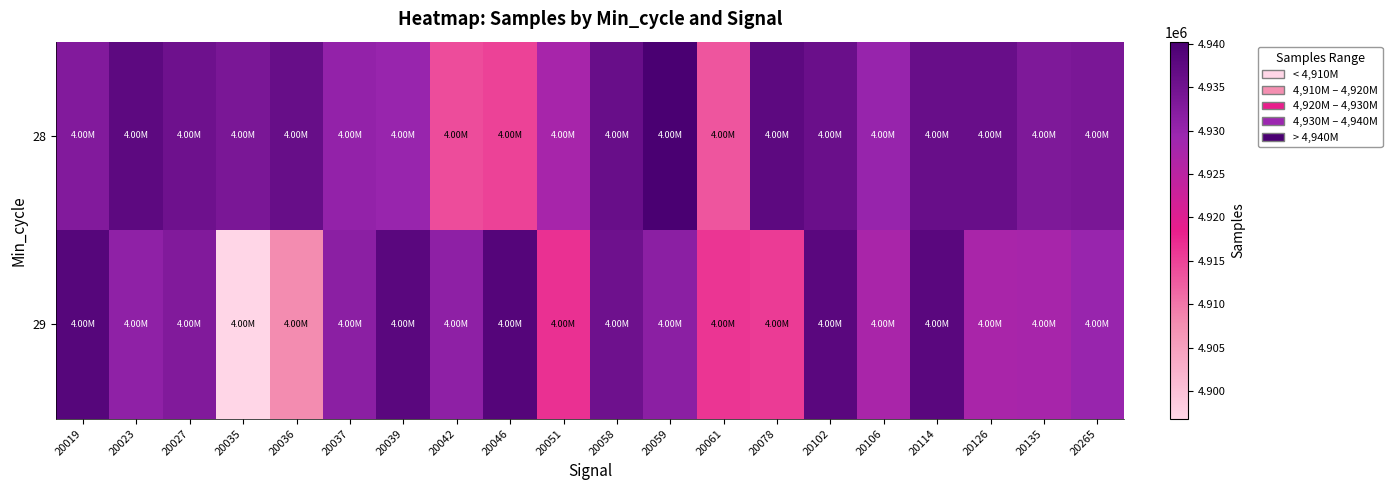

Between 20106 and 20126, which is larger?

20126